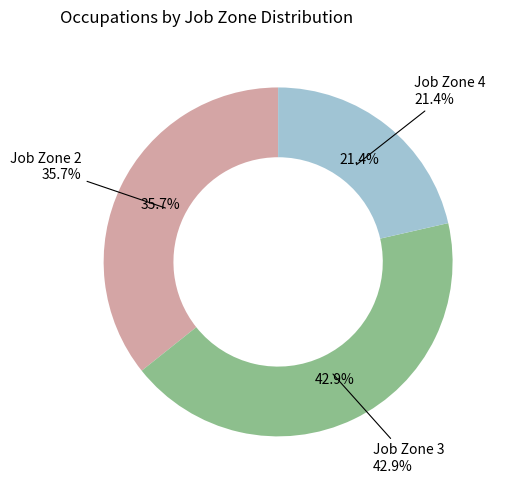

Is the sum of Job Zone 3 and Job Zone 4 greater than half?

Yes